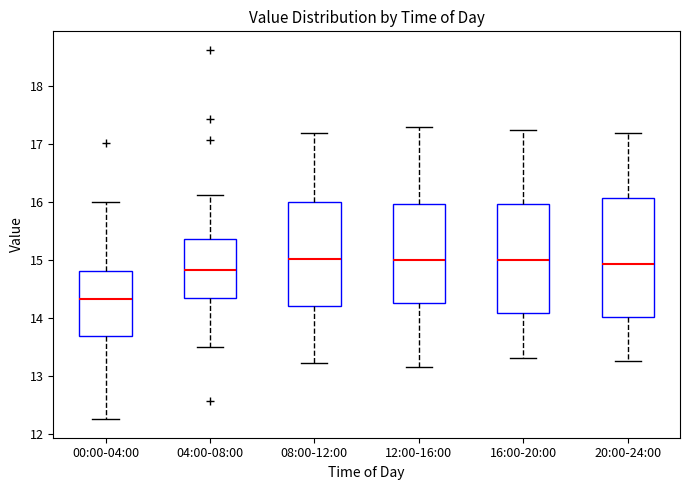

Which box is the tallest, from its lower edge to its upper edge?

20:00-24:00